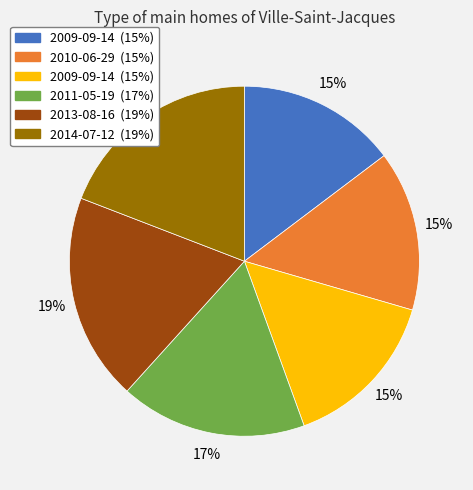

Is there a majority slice in this chart?

No